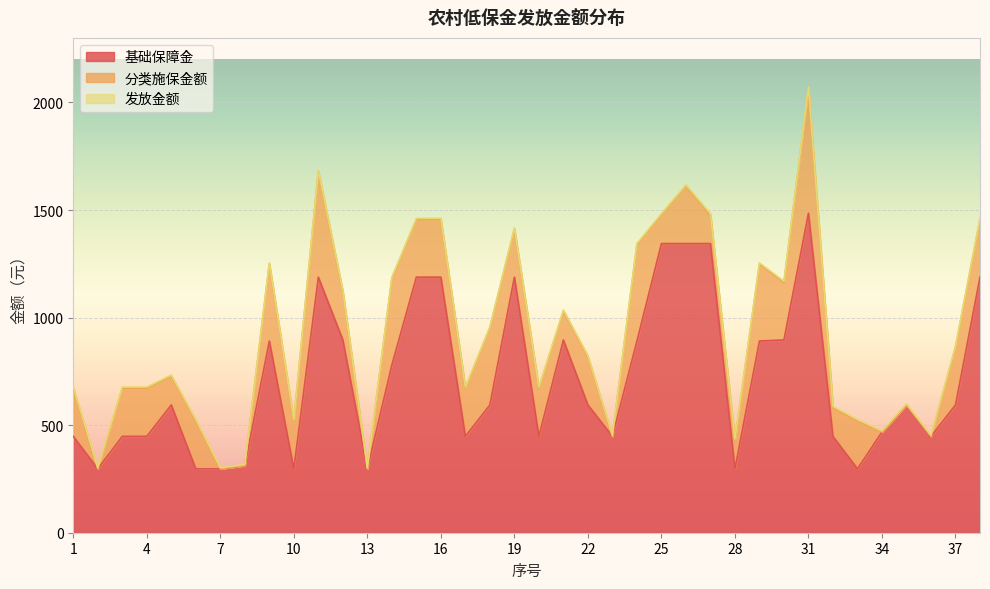

What is the minimum value for 基础保障金?

297